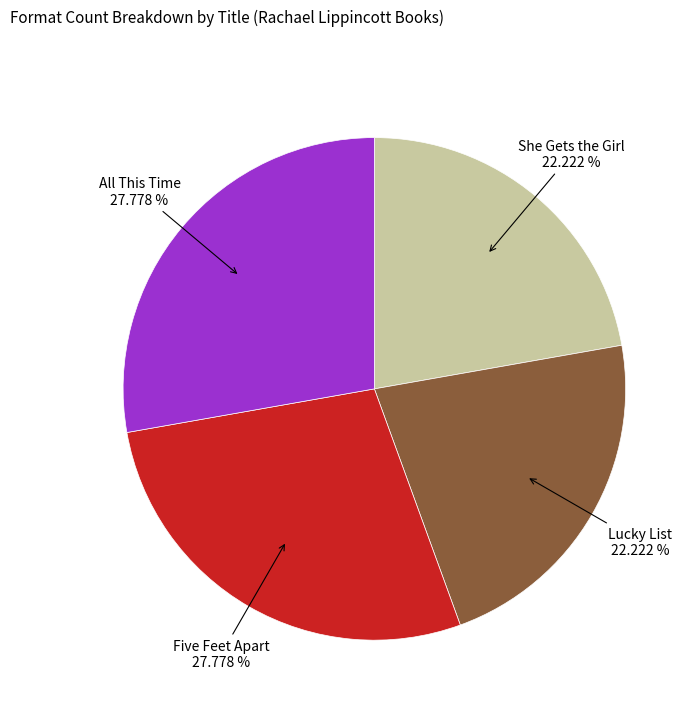

Is there any slice that represents more than half of the pie?

No